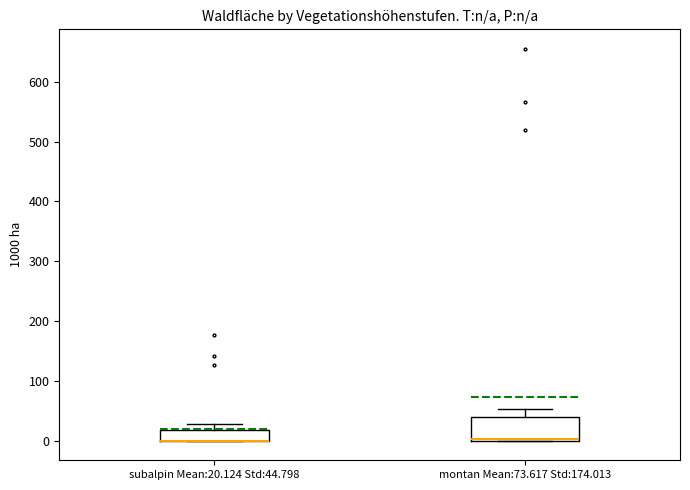

Where is the upper edge of the box for subalpin Mean:20.124 Std:44.798 on the y-axis? The values are not printed on the chart, so give them approximately, as read against the axis.

20